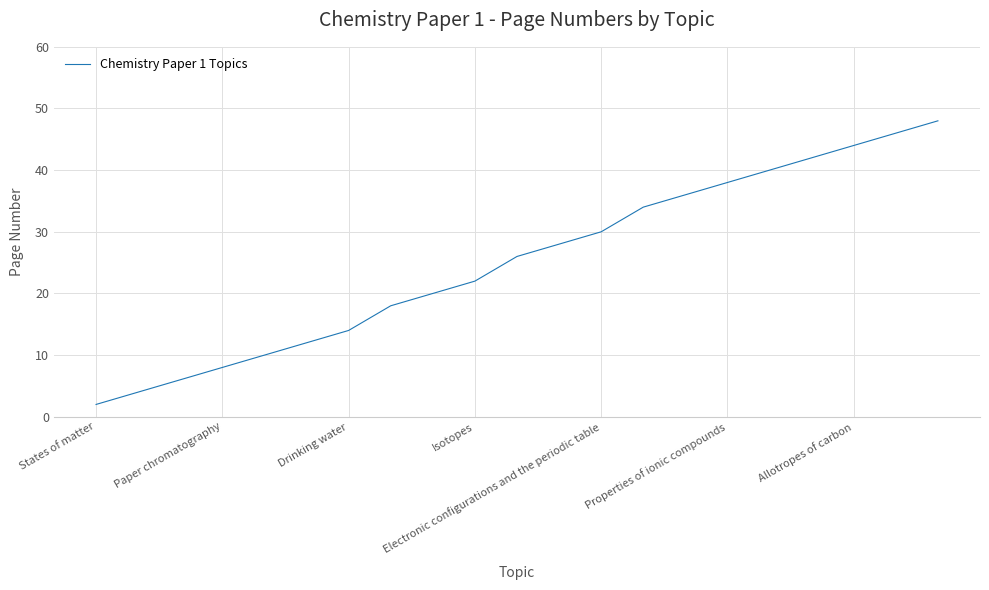

What is the maximum value shown in the chart?

48